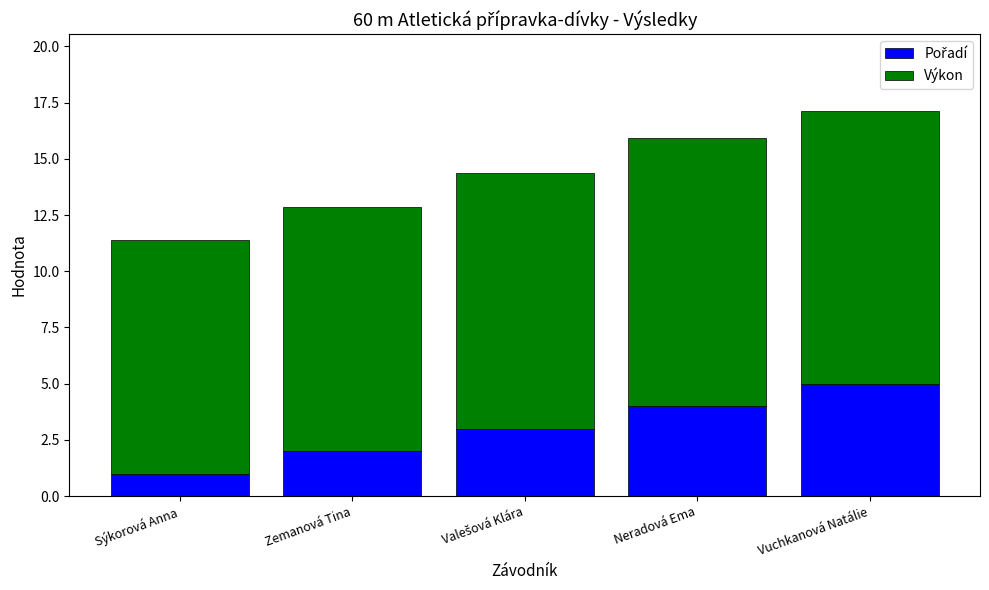

How many categories are shown in the chart?

5